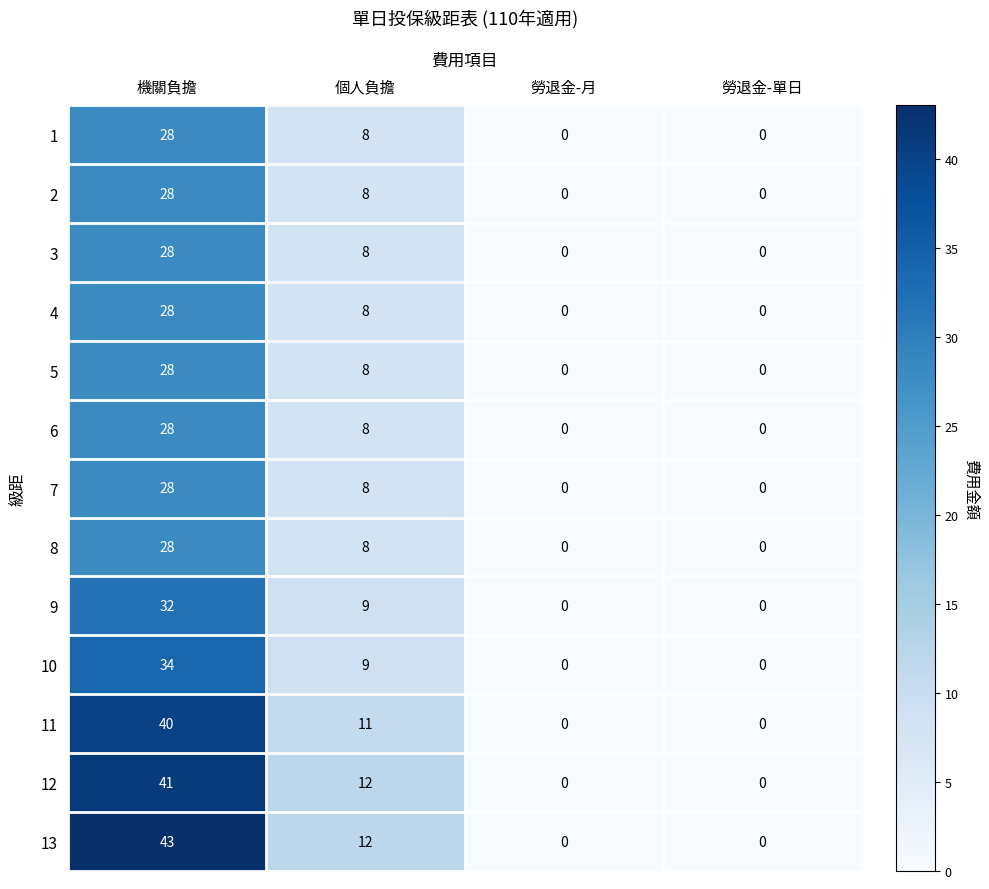

At which label does 7 first exceed 8?

機關負擔